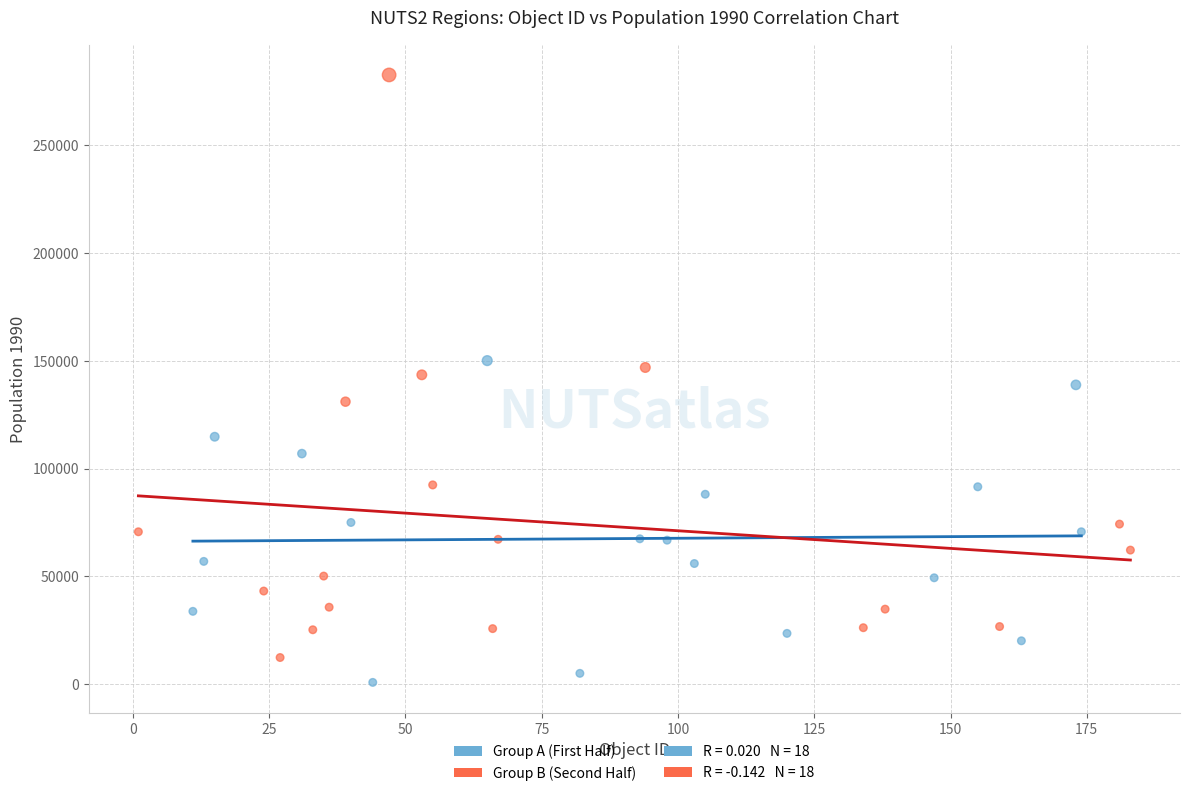

Which series contains the highest Y value?

Group B (Second Half)